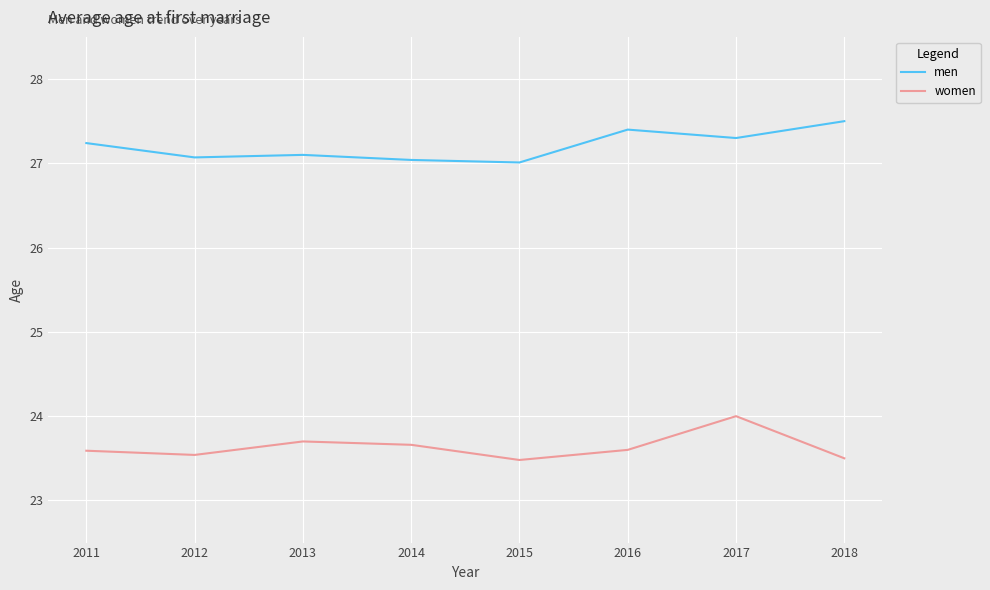

What is the difference between the highest and lowest values at 2015?

3.5